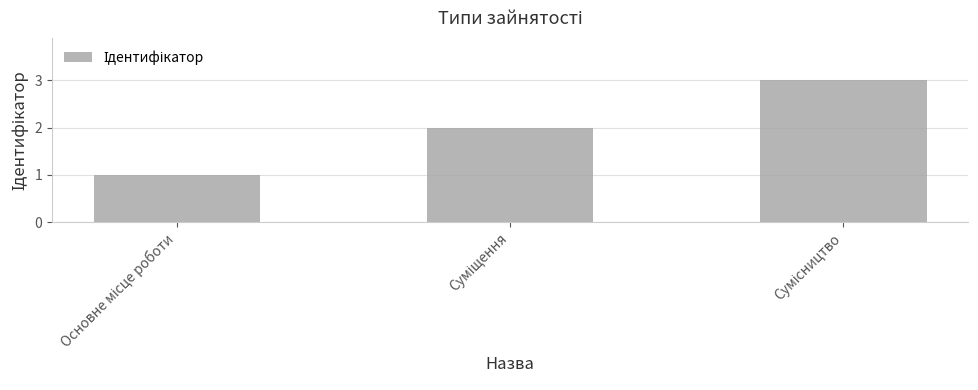

What is the maximum value shown in the chart?

3